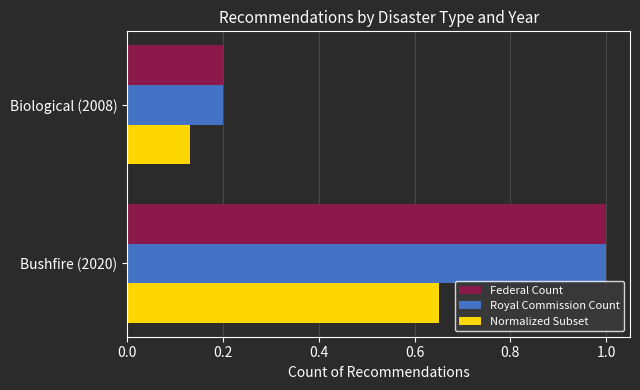

How many Normalized Subset values are between 0 and 1?

2